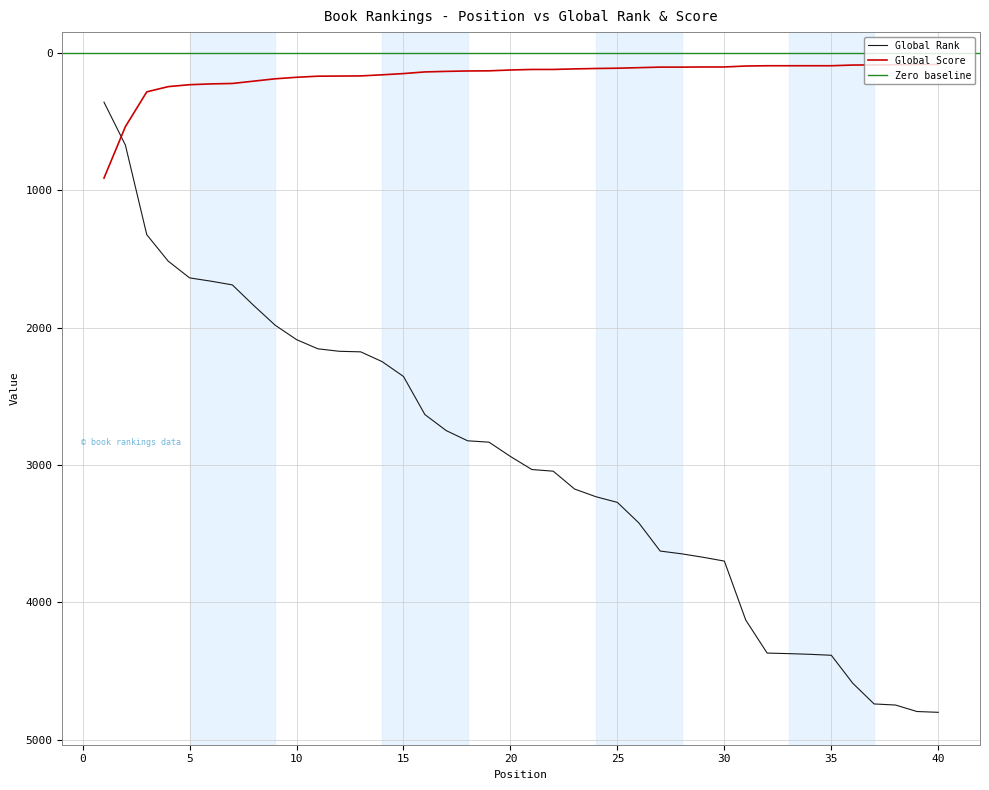

What is the difference between the maximum and second lowest values in the Global Score series?

826